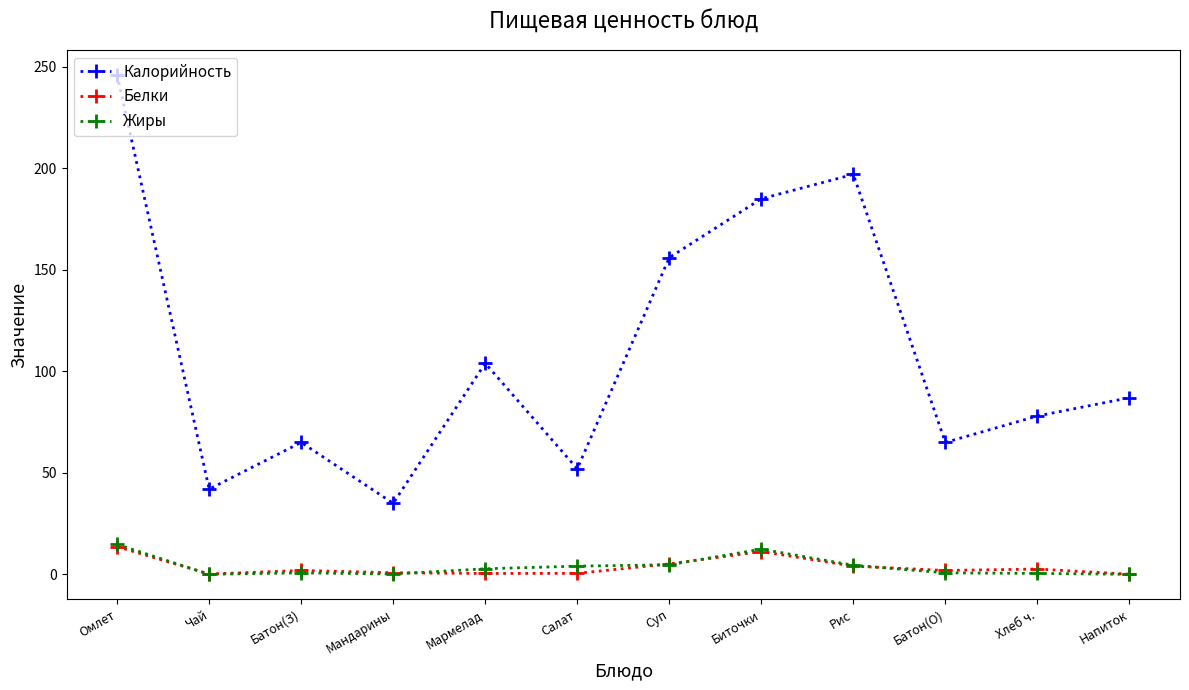

At how many categories does at least one series exceed 167?

3